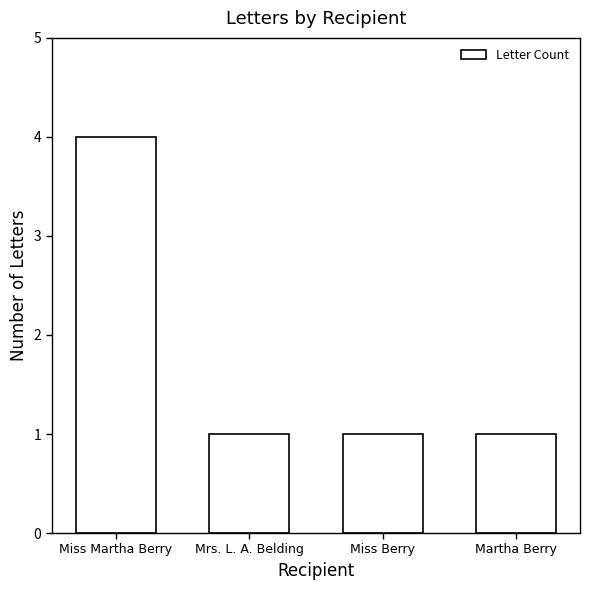

How many series are shown in this chart?

1